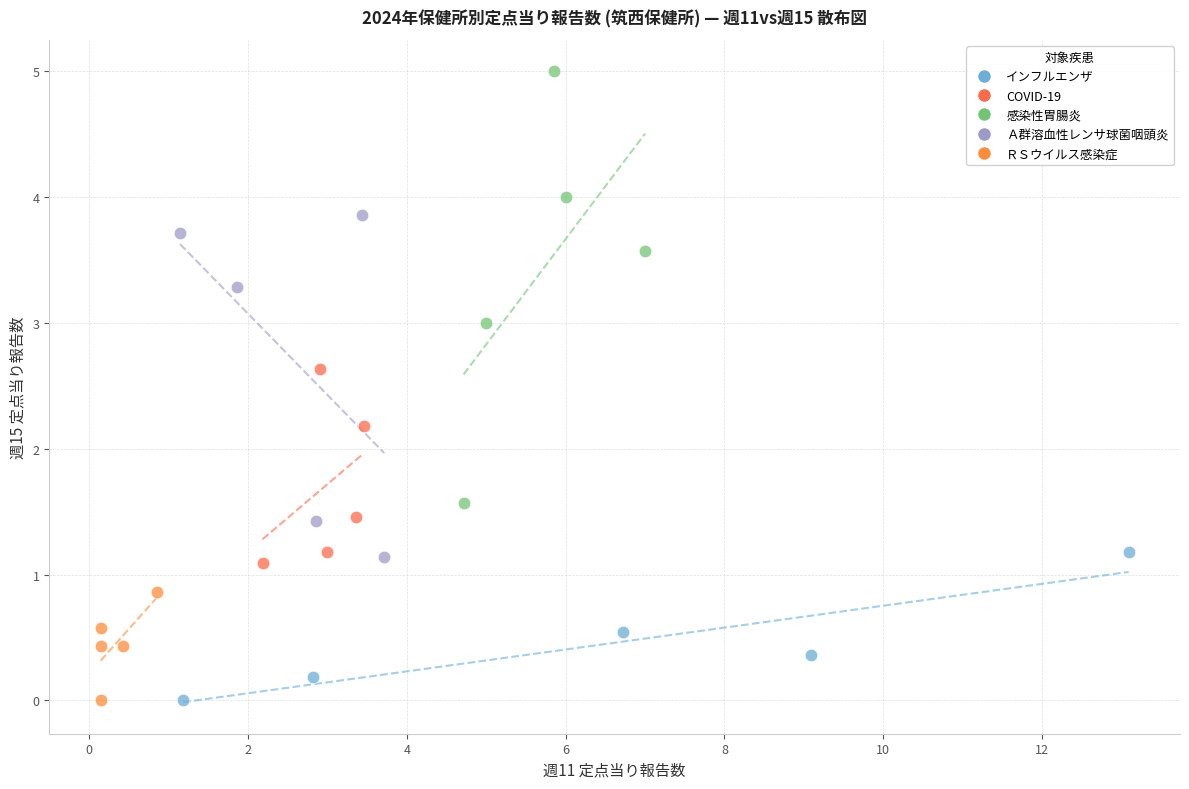

Which series reaches the maximum Y coordinate?

感染性胃腸炎